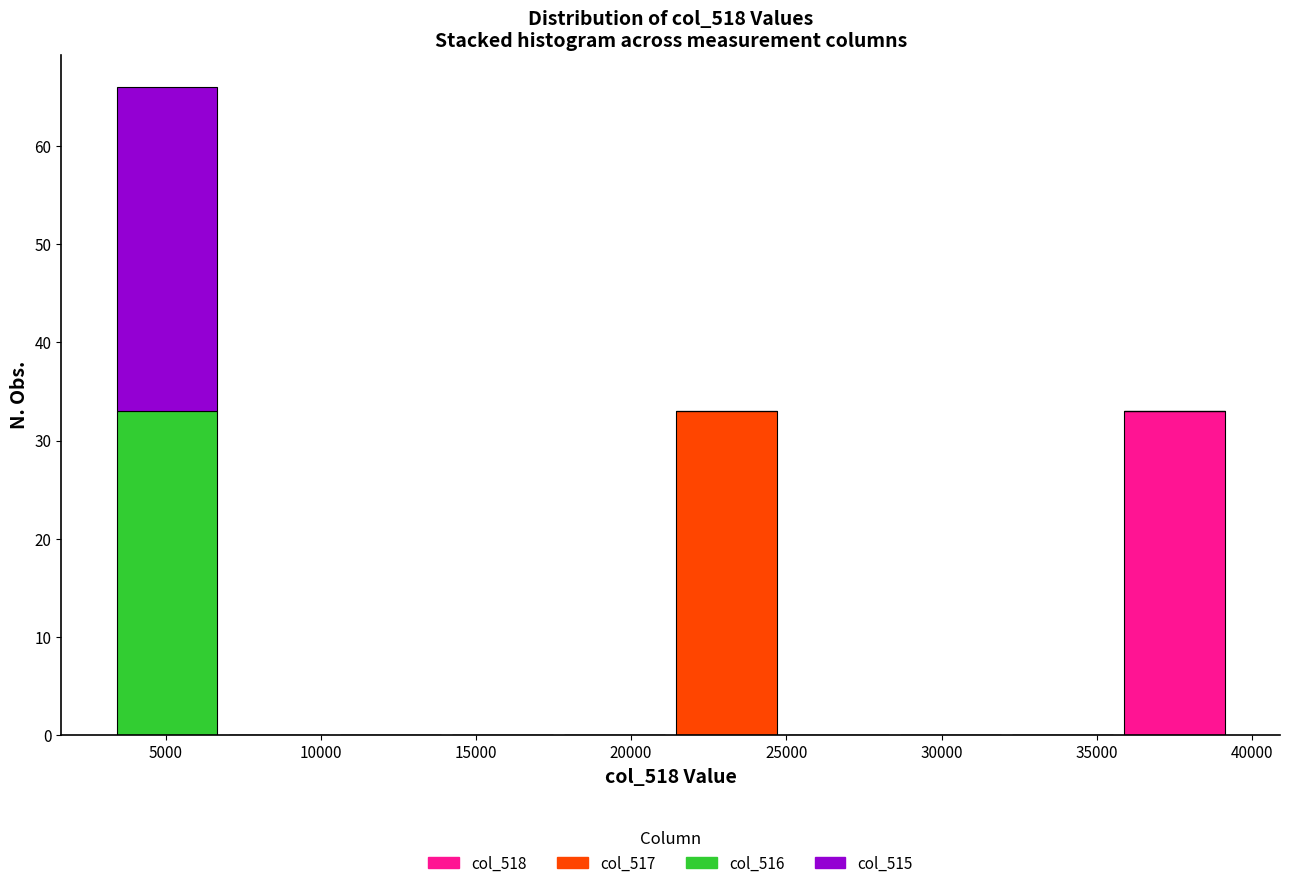

What is the total height of the stacked bar covering 3000 to 7000 on the x-axis? Neither the bar edges nor the heights are printed on the chart, so give them approximately, as read against the axes.

66